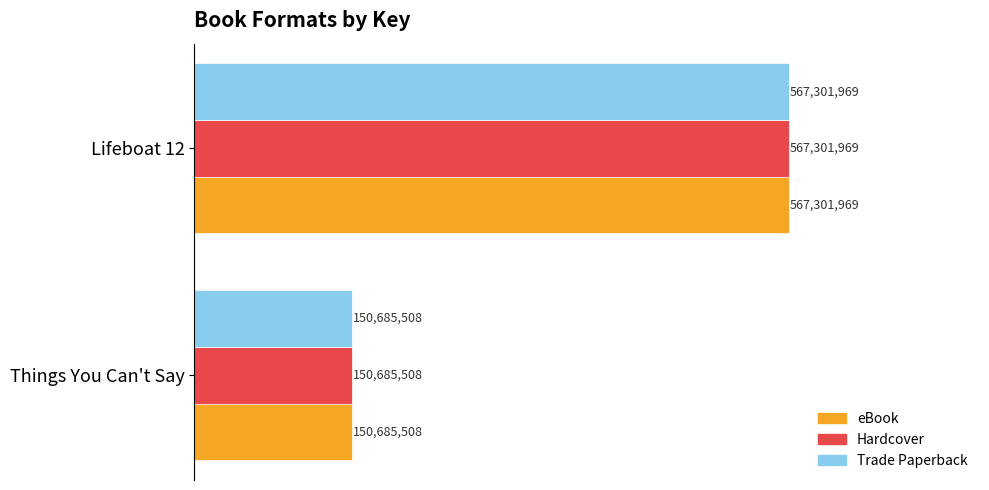

What are all the series names shown in the legend?

eBook, Hardcover, Trade Paperback